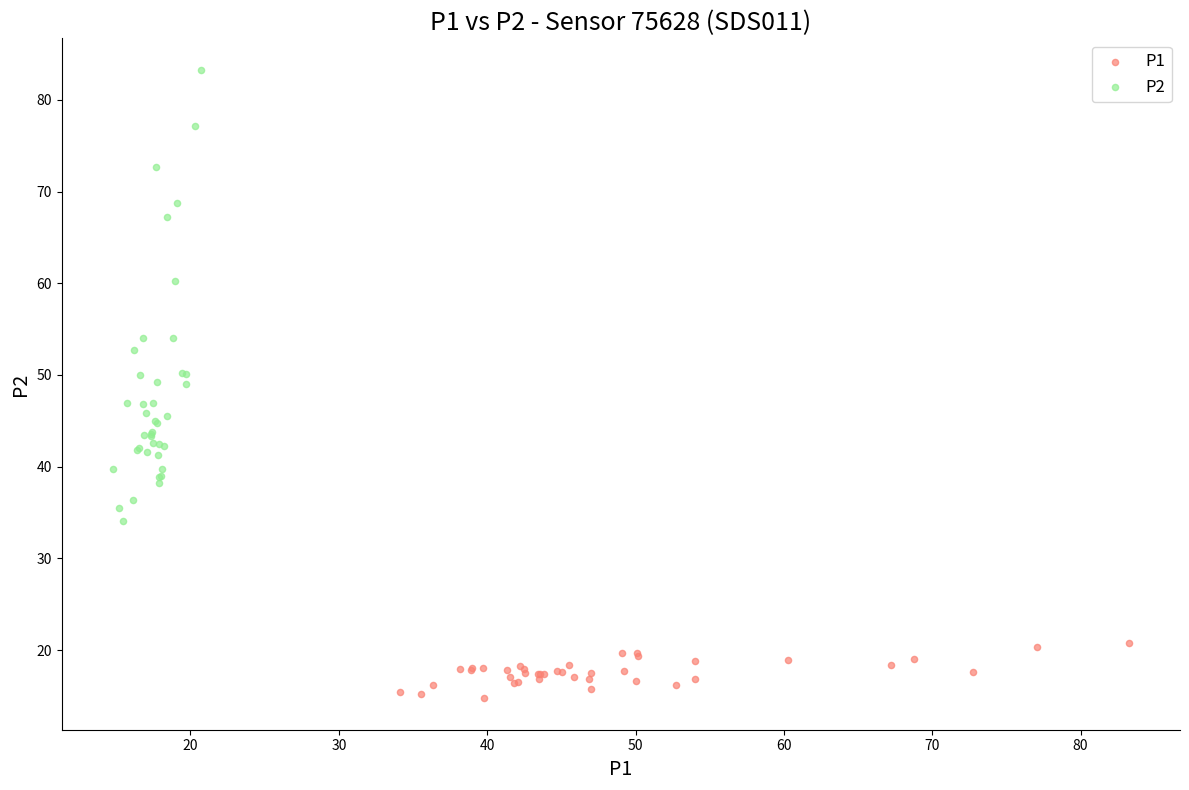

Which series has the largest Y range (max minus min)?

P2